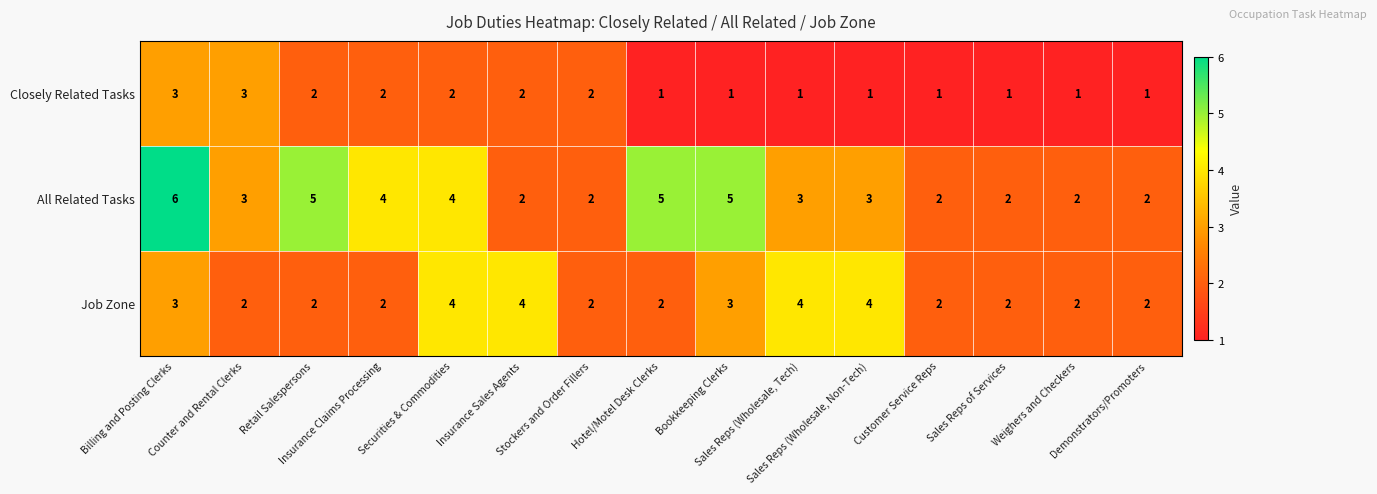

How many Job Zone values are between 2 and 4?

15